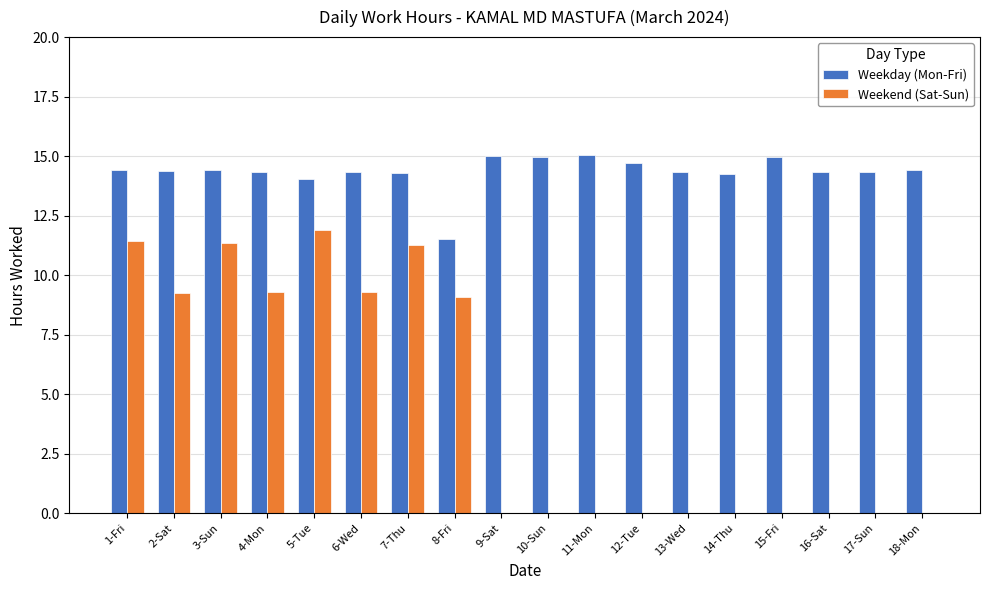

Are the bars horizontal?

No